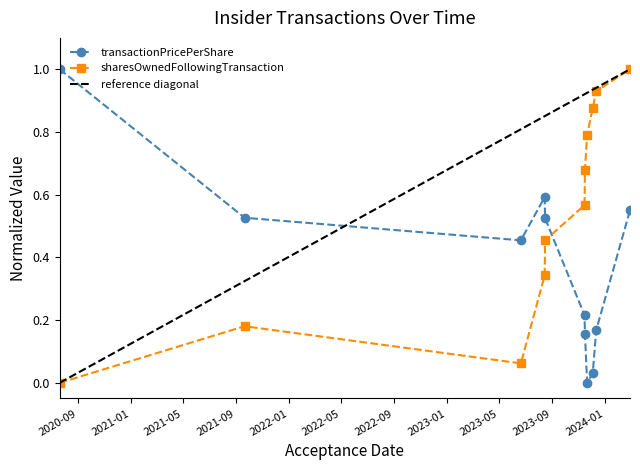

True or false: transactionPricePerShare has a value of 0.5 at 2021-09-21.

True